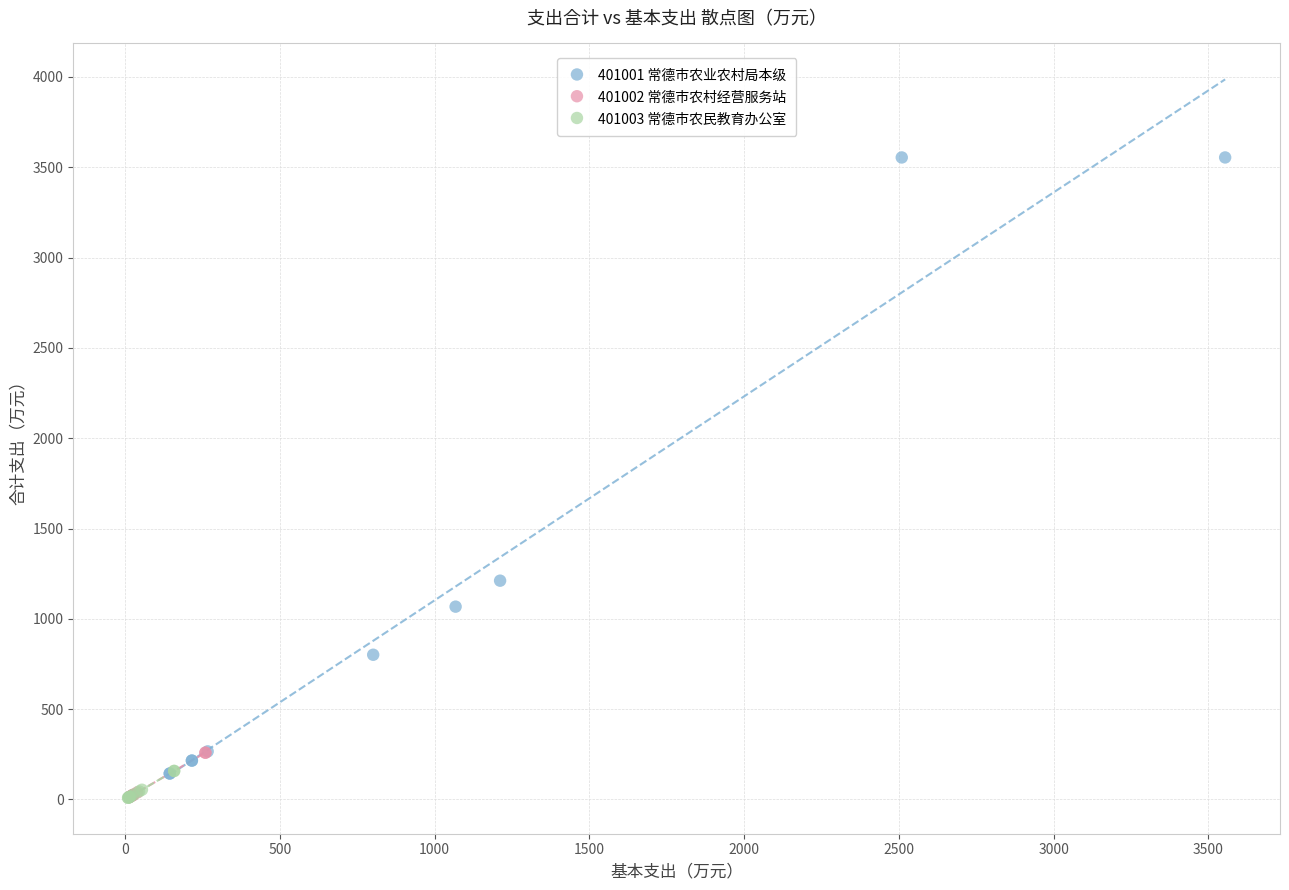

Which series has the widest spread of Y values?

401001 常德市农业农村局本级